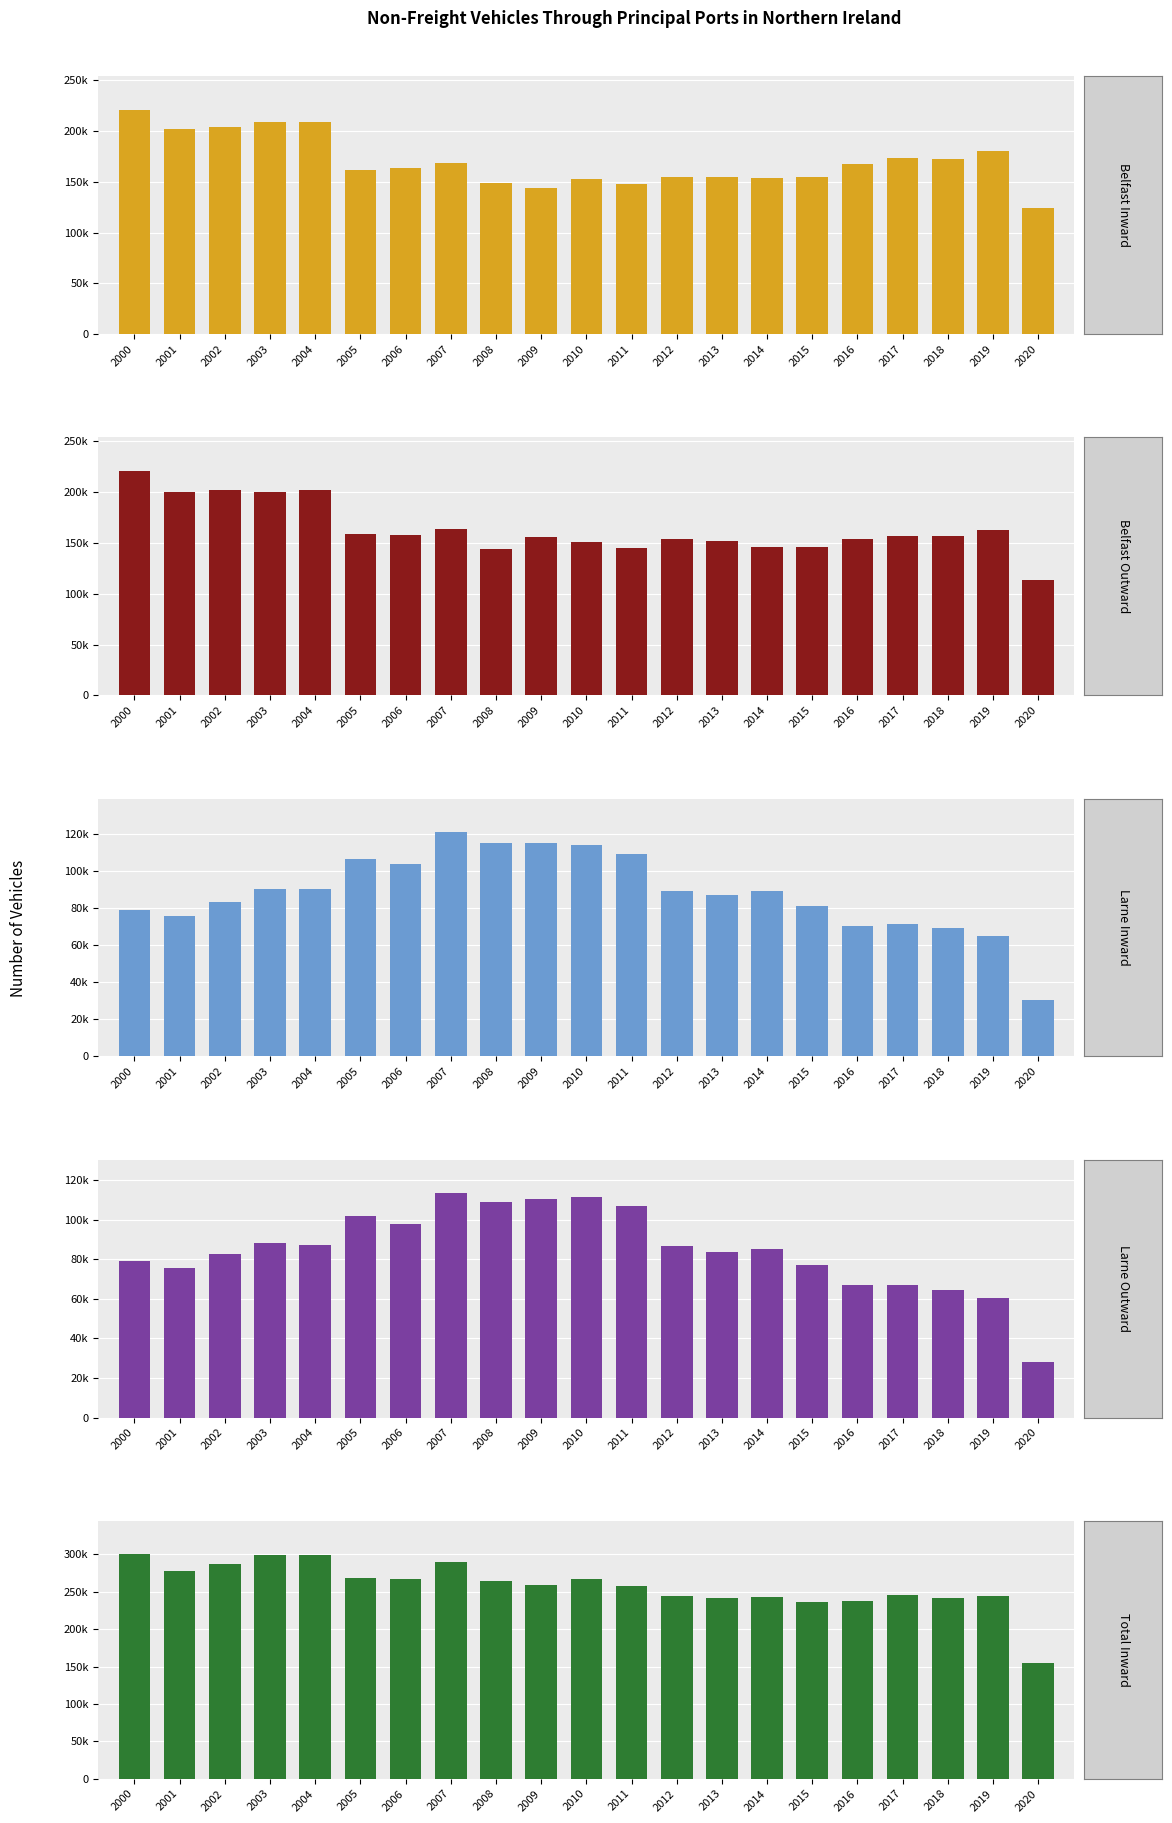

How many bars are there in total?

105